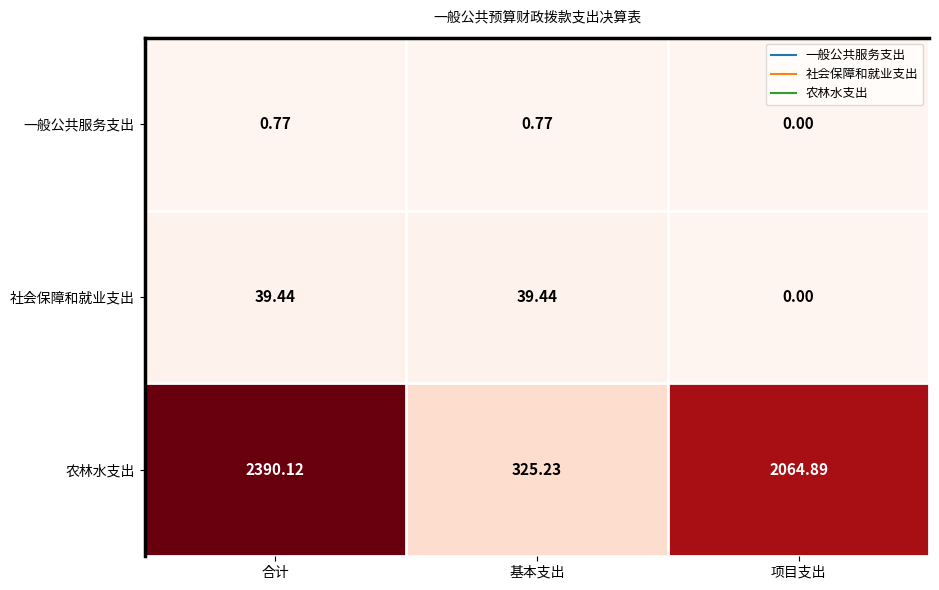

Which category has the highest value across all series?

合计